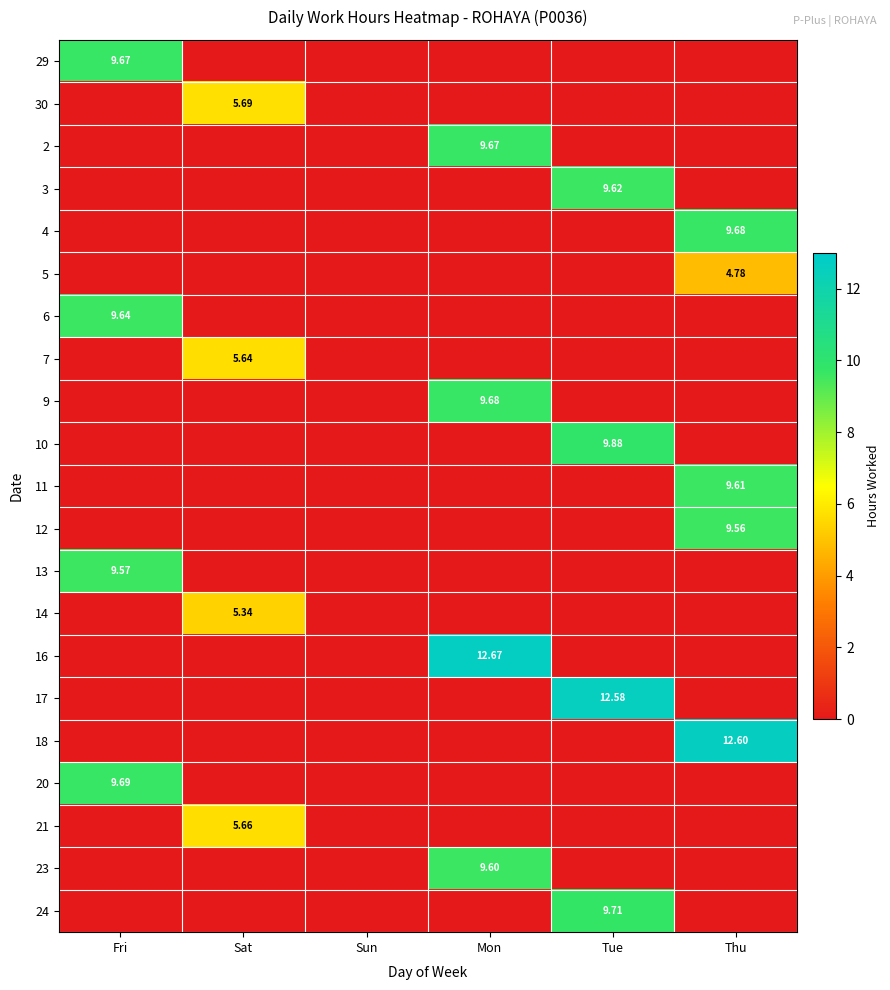

The 24 series shows 5.5 at Sun. True or false?

False